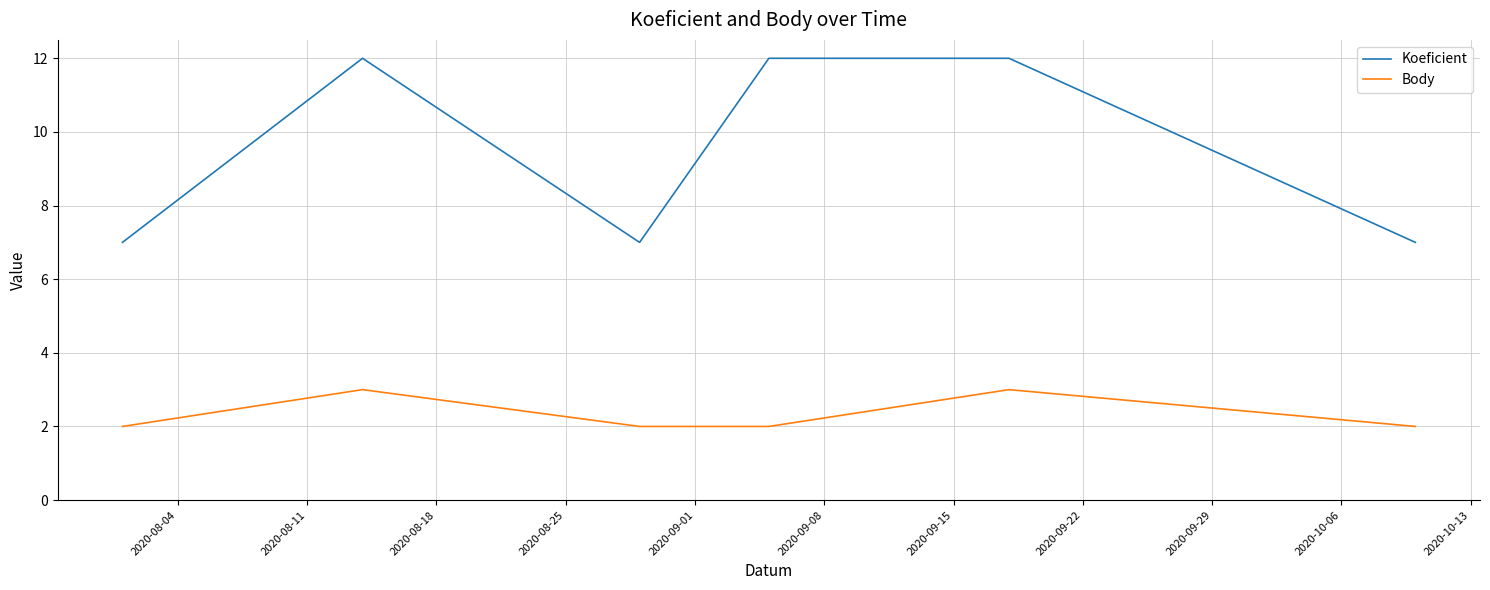

Which series has the widest spread of values?

Koeficient